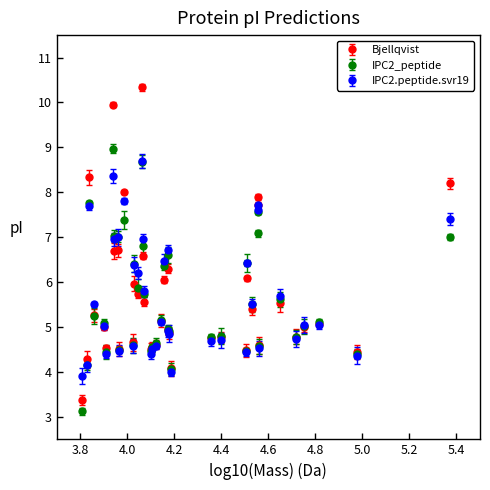

At how many categories does at least one series exceed 3?

40